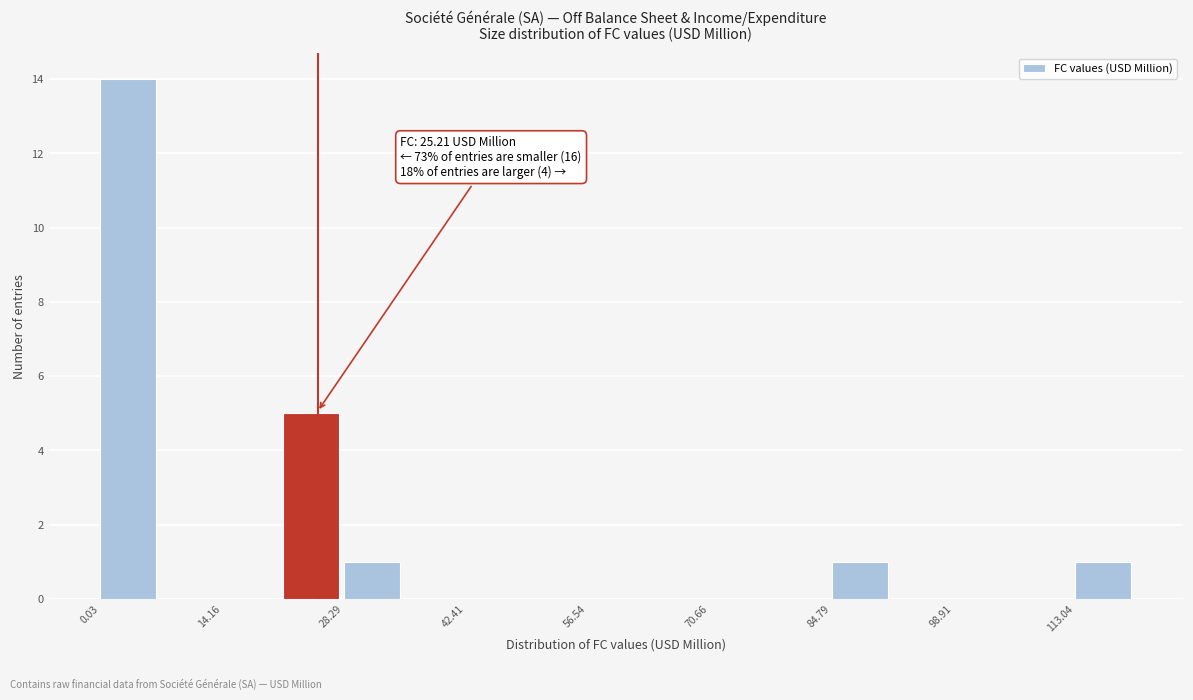

Read against the x-axis, roughly where is the centre of the tallest bar?

4